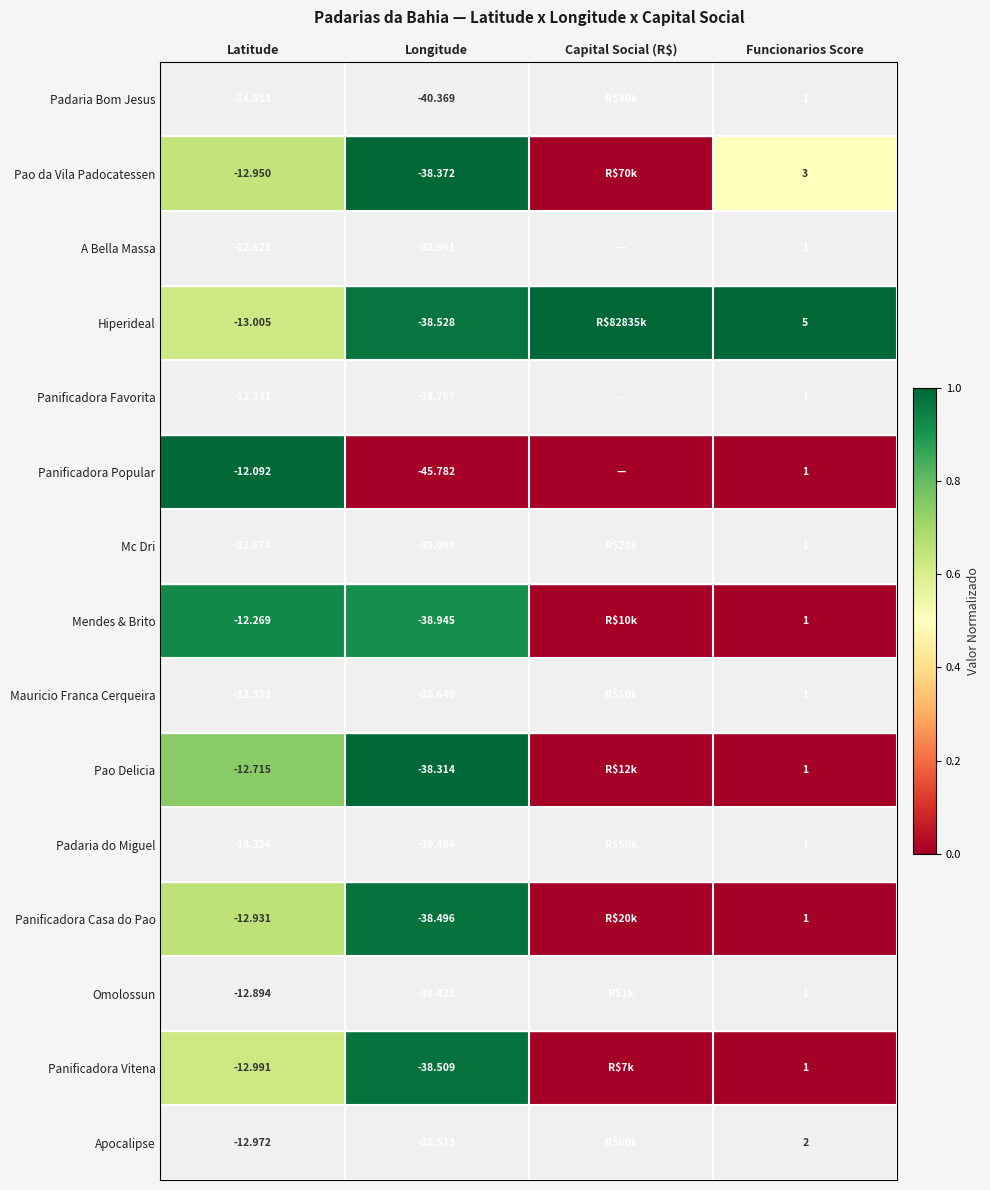

Is the value of A Bella Massa at Longitude greater than the value of Hiperideal at Funcionarios Score?

No